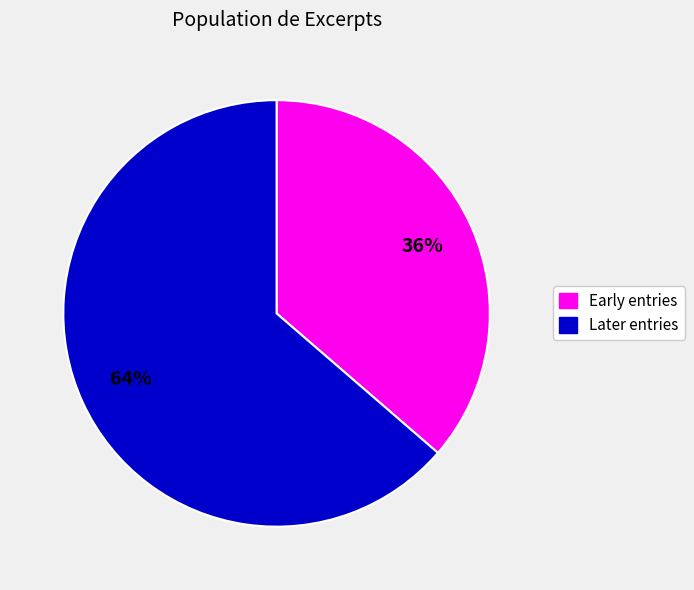

Rank the categories by value from lowest to highest.

Early entries, Later entries